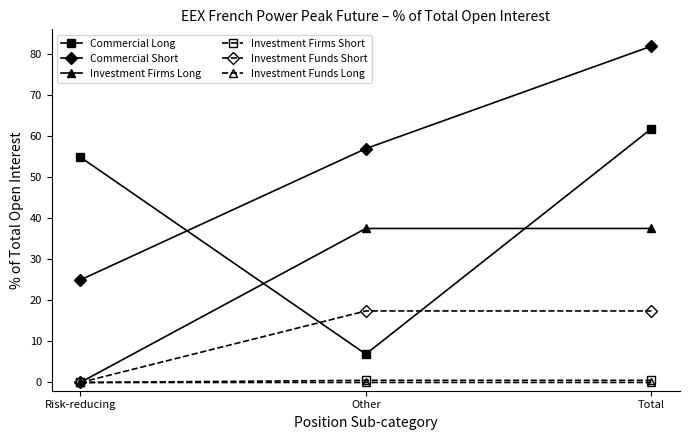

At which category is the sum across all series the highest?

Total